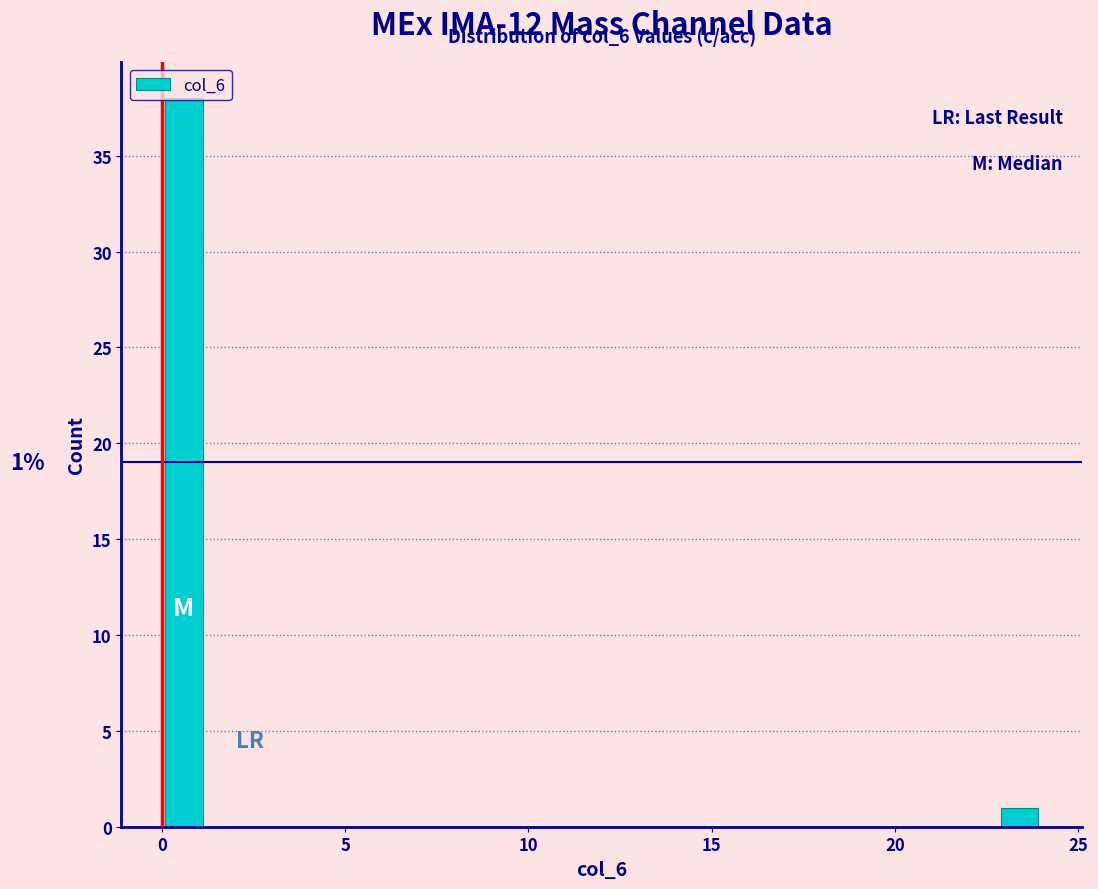

Around what value on the x-axis is the tallest bar? Give the approximate position of its centre, as read against the axis.

0.5